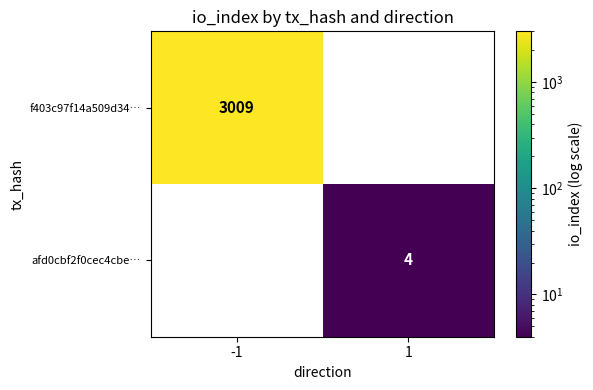

Which series has the widest spread of values?

f403c97f14a509d34…